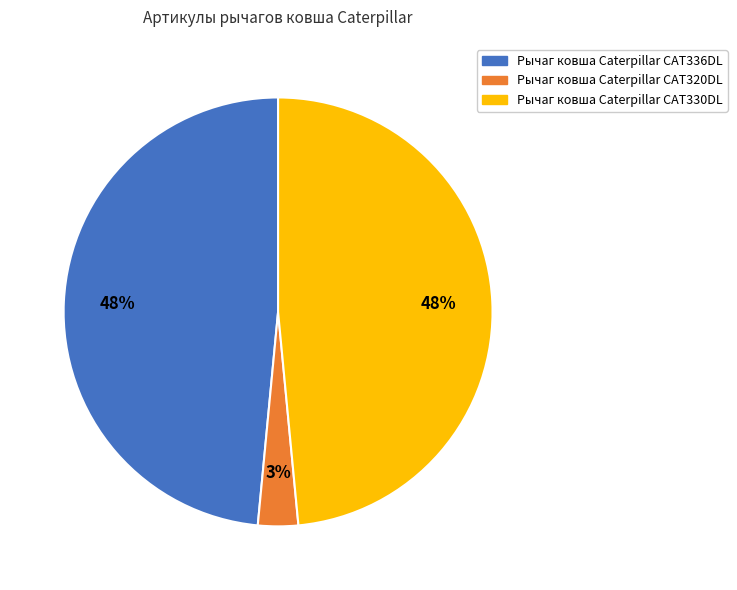

The Рычаг ковша Caterpillar CAT330DL slice represents 48% of the pie. True or false?

True